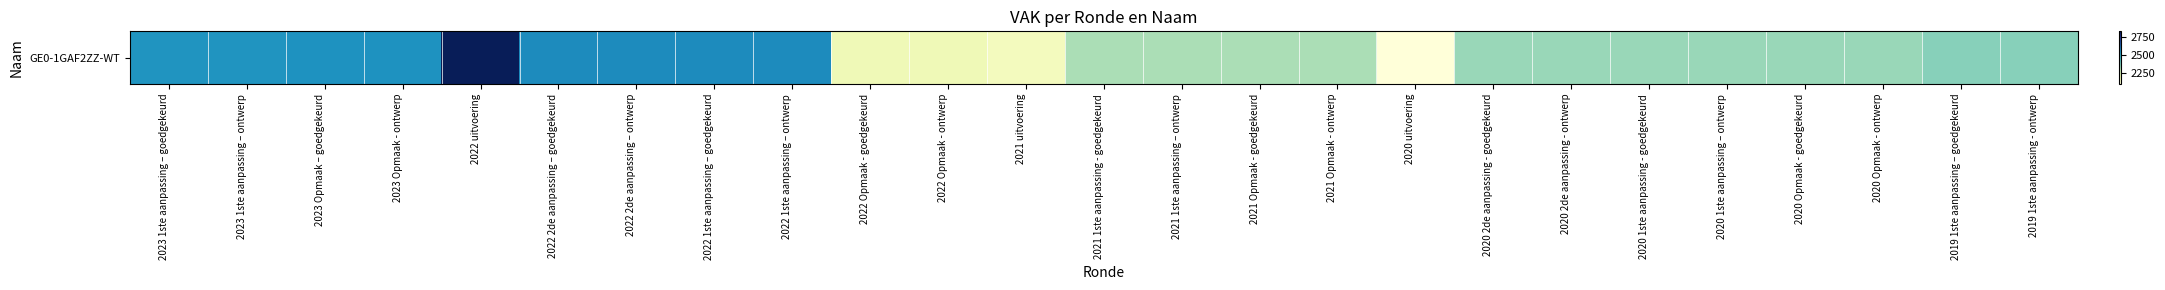

Rank the categories by value from highest to lowest.

2022 uitvoering, 2022 2de aanpassing – goedgekeurd, 2022 2de aanpassing – ontwerp, 2022 1ste aanpassing – goedgekeurd, 2022 1ste aanpassing – ontwerp, 2023 Opmaak – goedgekeurd, 2023 Opmaak - ontwerp, 2023 1ste aanpassing – goedgekeurd, 2023 1ste aanpassing – ontwerp, 2019 1ste aanpassing – goedgekeurd, 2019 1ste aanpassing - ontwerp, 2020 2de aanpassing - goedgekeurd, 2020 2de aanpassing - ontwerp, 2020 1ste aanpassing - goedgekeurd, 2020 1ste aanpassing – ontwerp, 2020 Opmaak - goedgekeurd, 2020 Opmaak - ontwerp, 2021 1ste aanpassing - goedgekeurd, 2021 1ste aanpassing – ontwerp, 2021 Opmaak - goedgekeurd, 2021 Opmaak - ontwerp, 2022 Opmaak - goedgekeurd, 2022 Opmaak - ontwerp, 2021 uitvoering, 2020 uitvoering